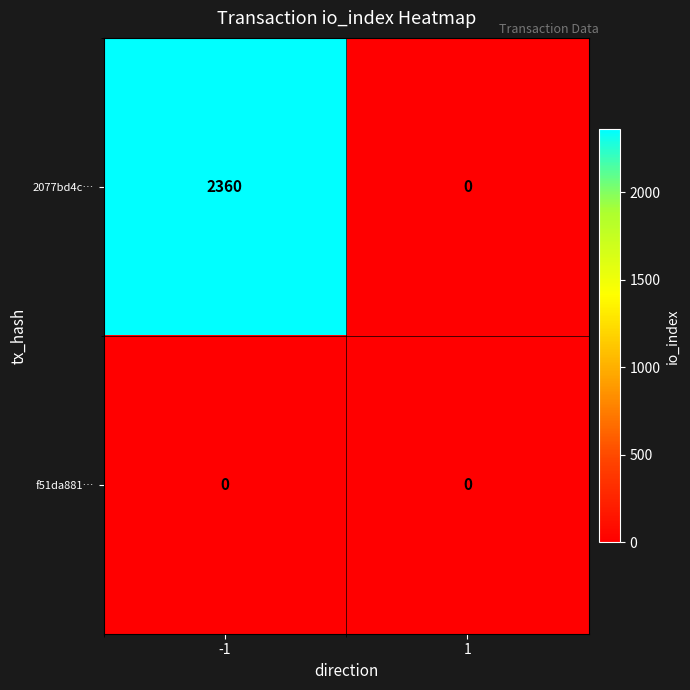

How many data points in 2077bd4c… are less than 2360?

1